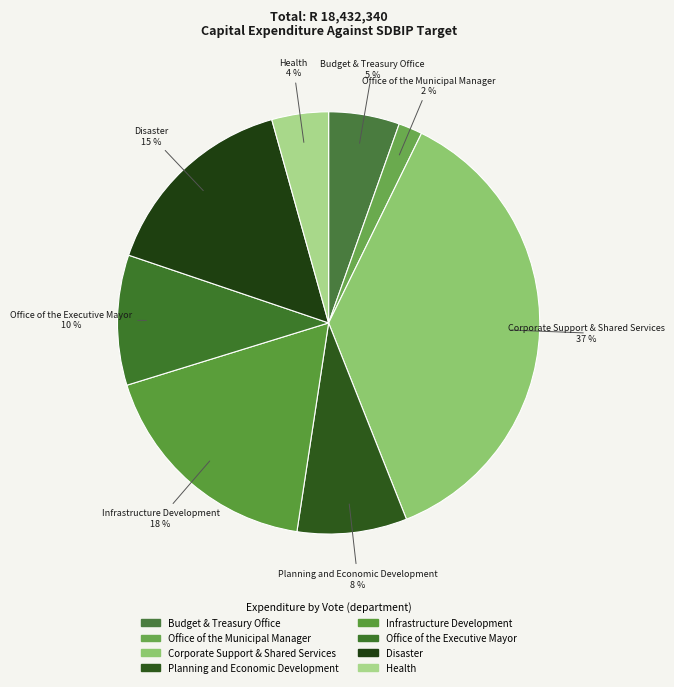

Does Health represent more than half of the total?

No